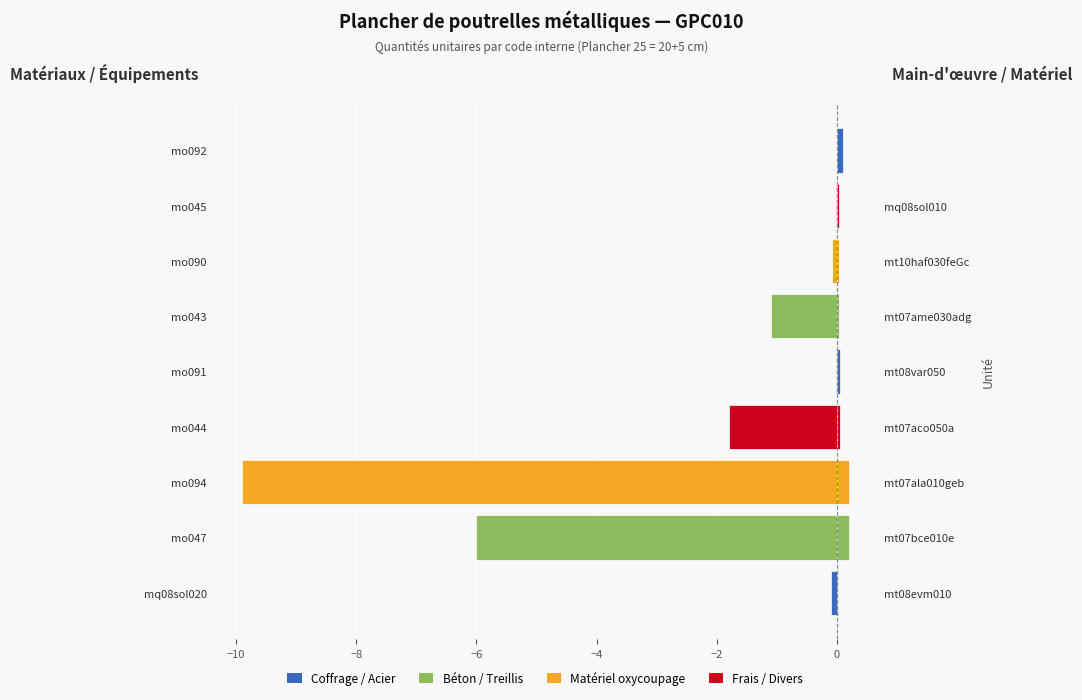

Does the chart contain stacked bars?

No